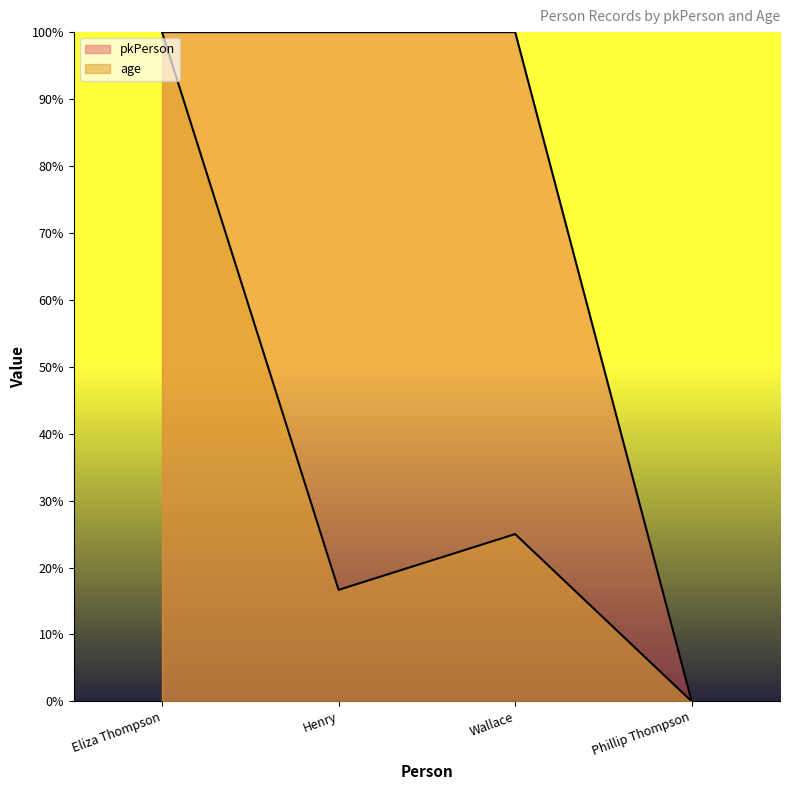

What is the difference between the age values at Phillip Thompson and Eliza Thompson?

100.0